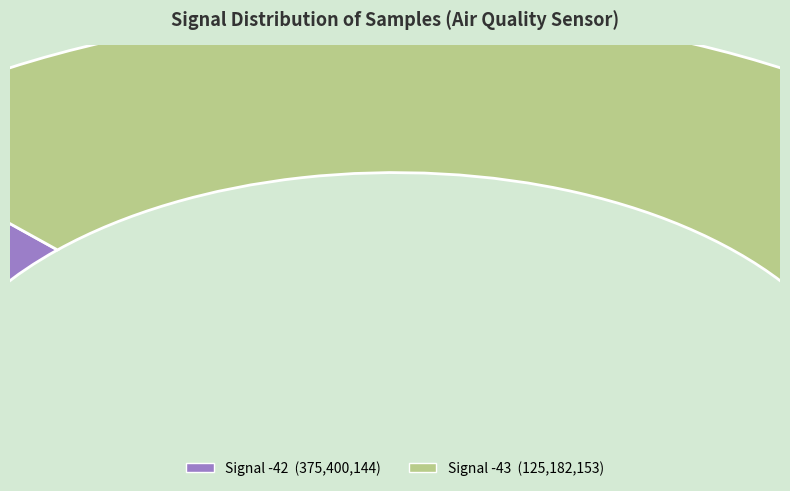

True or false: -42 accounts for 1% of the total.

False